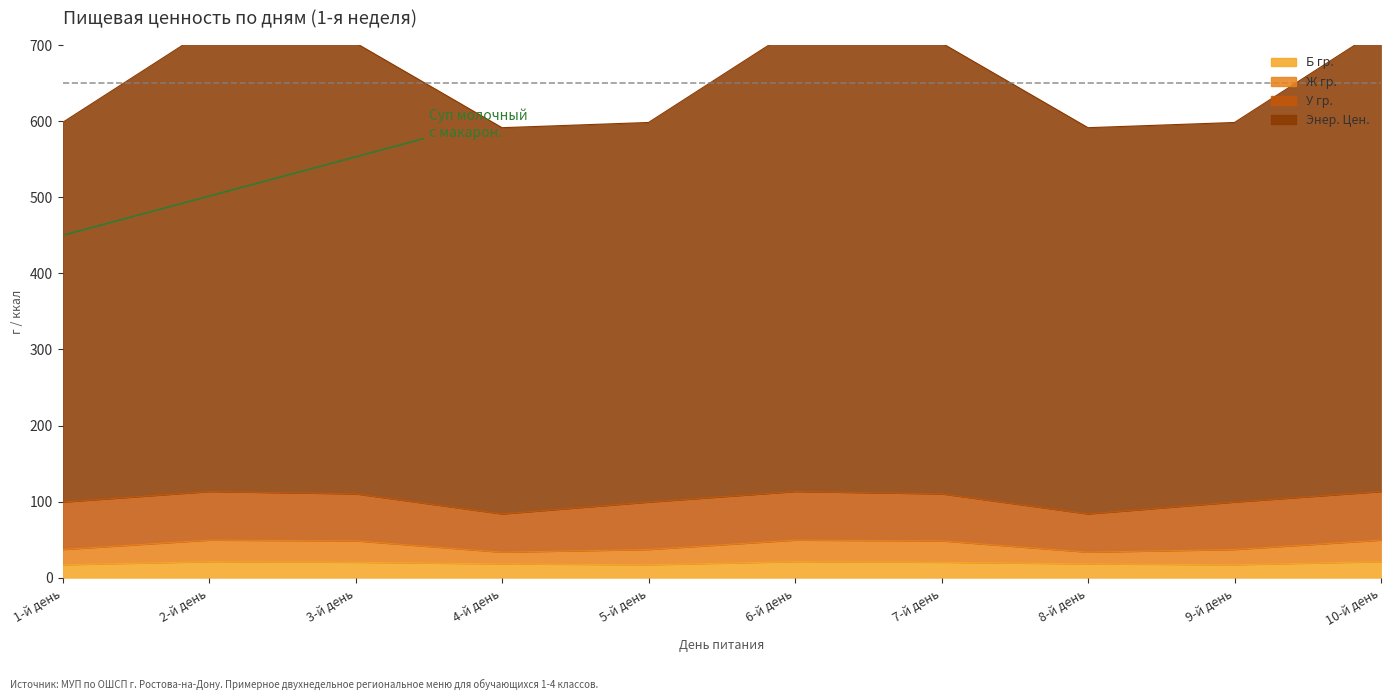

What is the approximate value of Энер. Цен. at 7-й день?

702.9